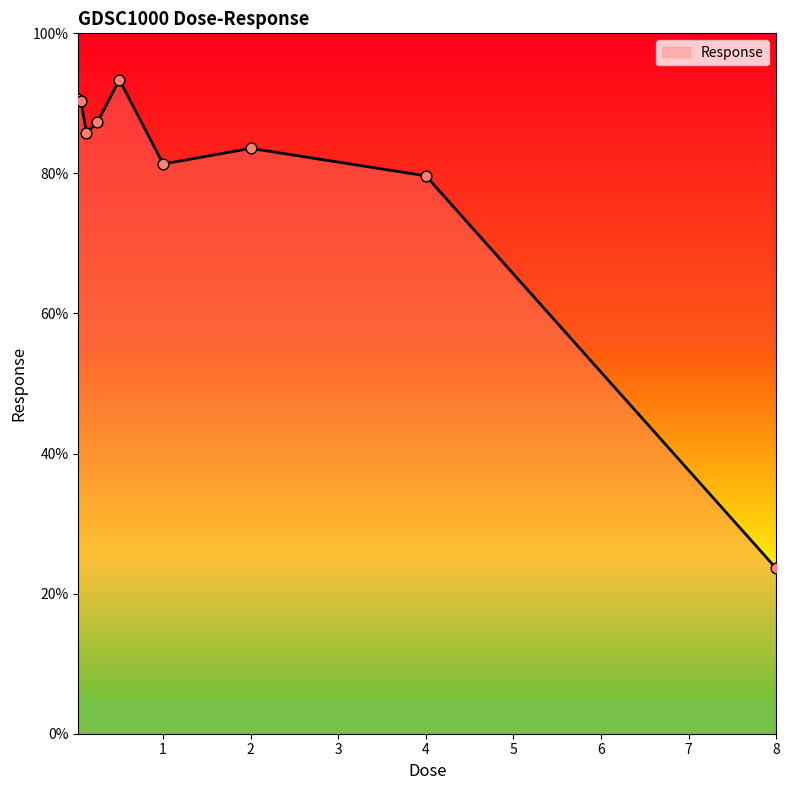

What is the difference between the maximum and minimum values?

69.8